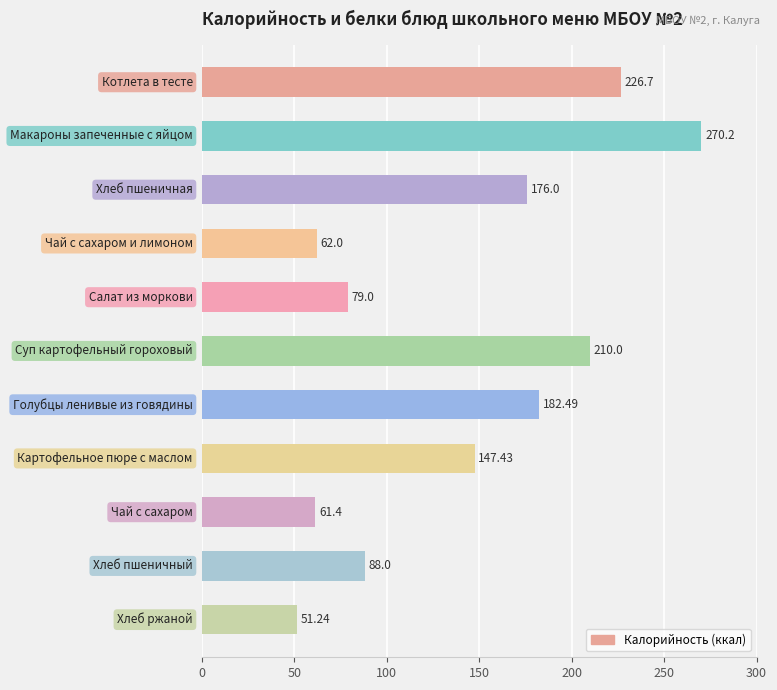

What is the average value?

141.3